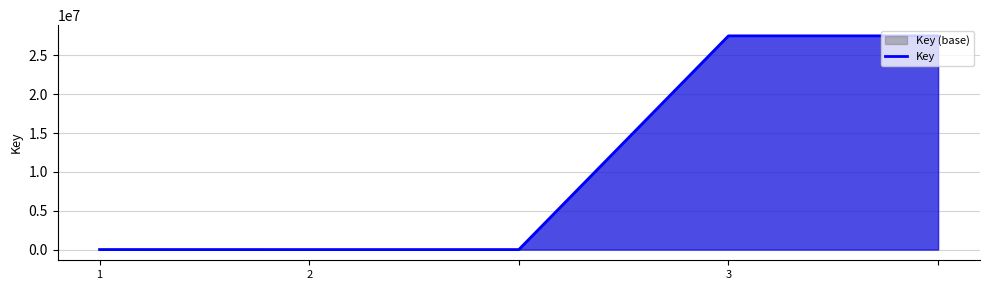

What is the value of the 5th point from the left?

27507225